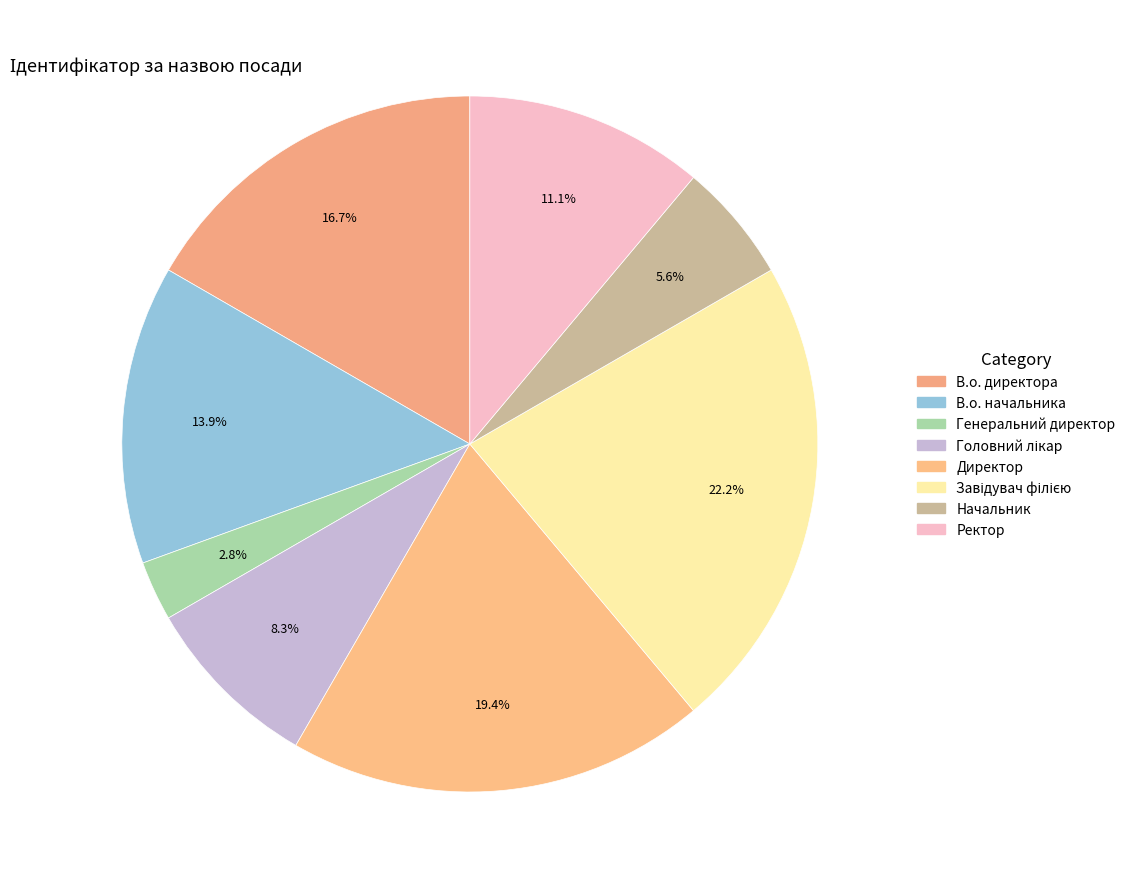

The Директор slice represents 28% of the pie. True or false?

False